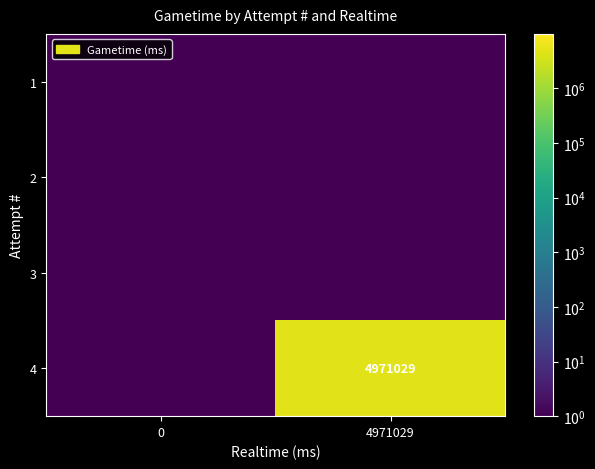

Is it true that row_0 equals 0.1 at 0?

False